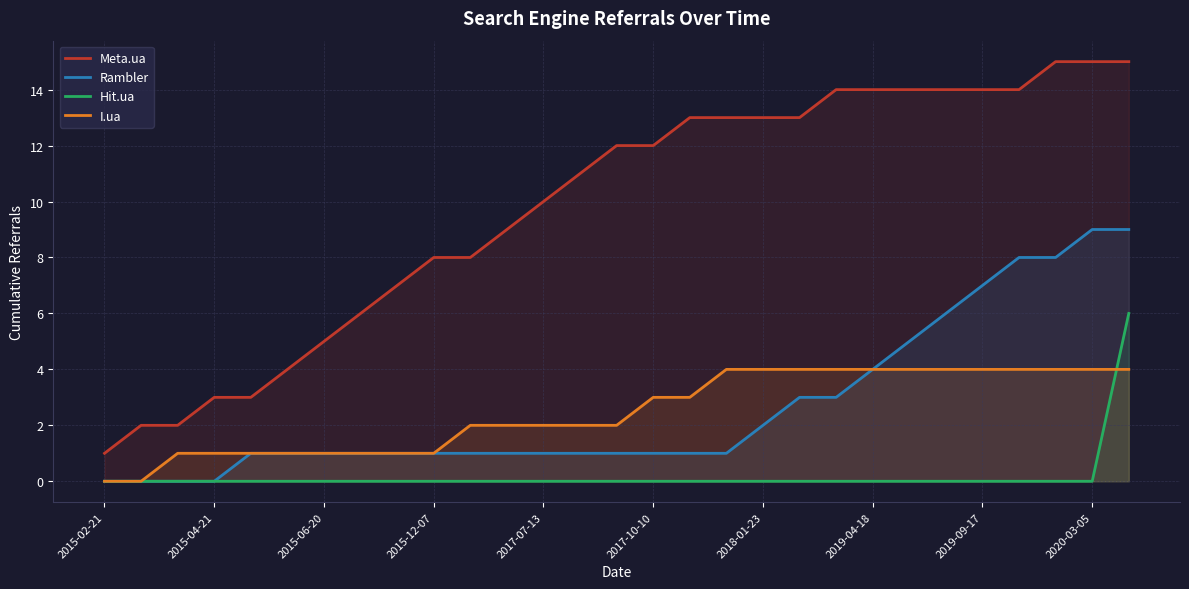

True or false: Meta.ua has more than 2 interior local peaks.

False